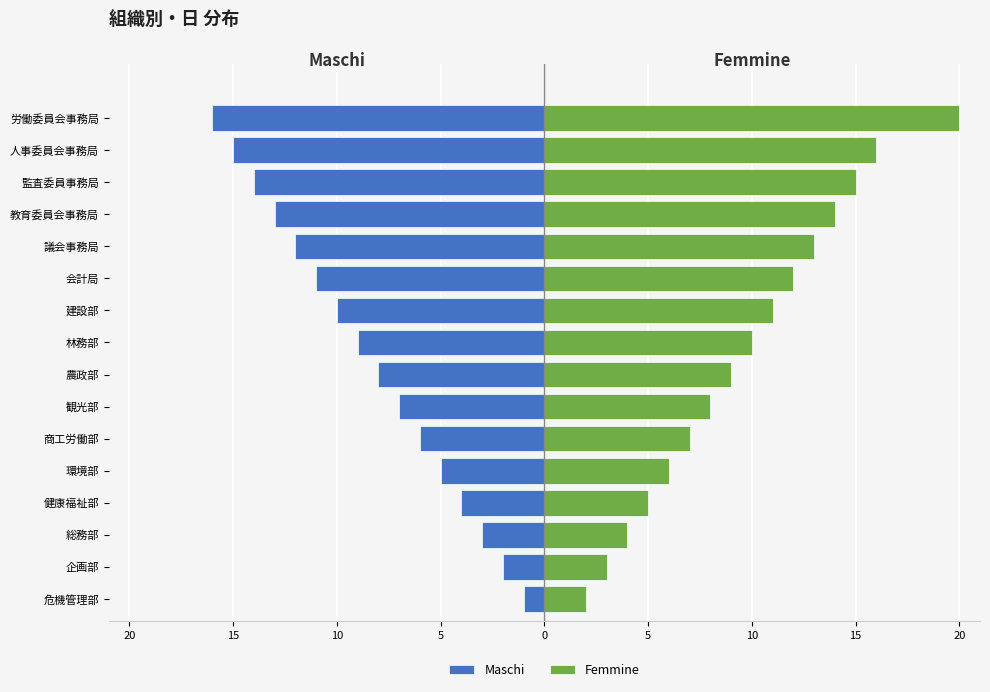

List the series in order of their overall mean, lowest first.

Maschi, Femmine